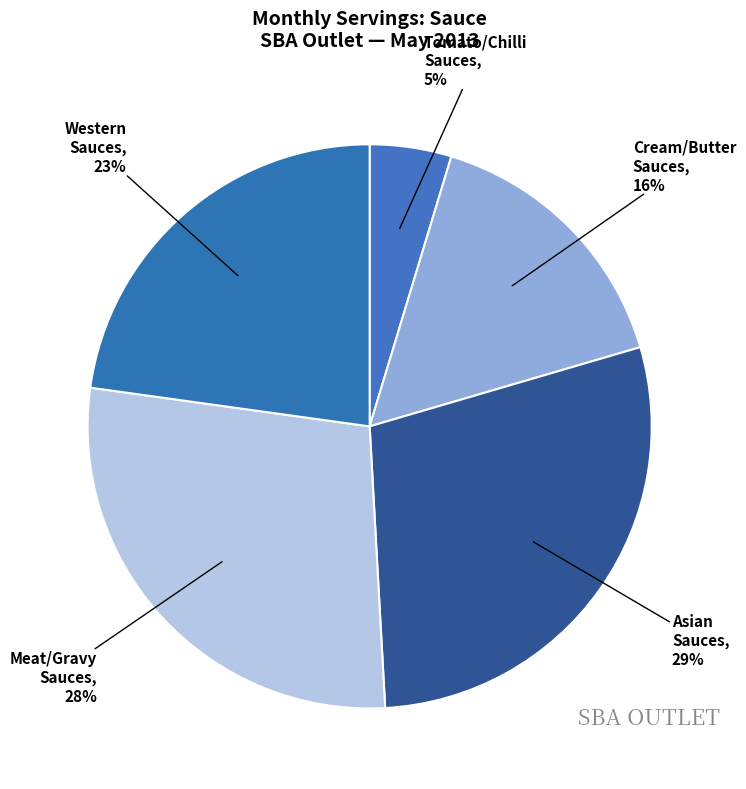

Count the number of slices in the pie.

5